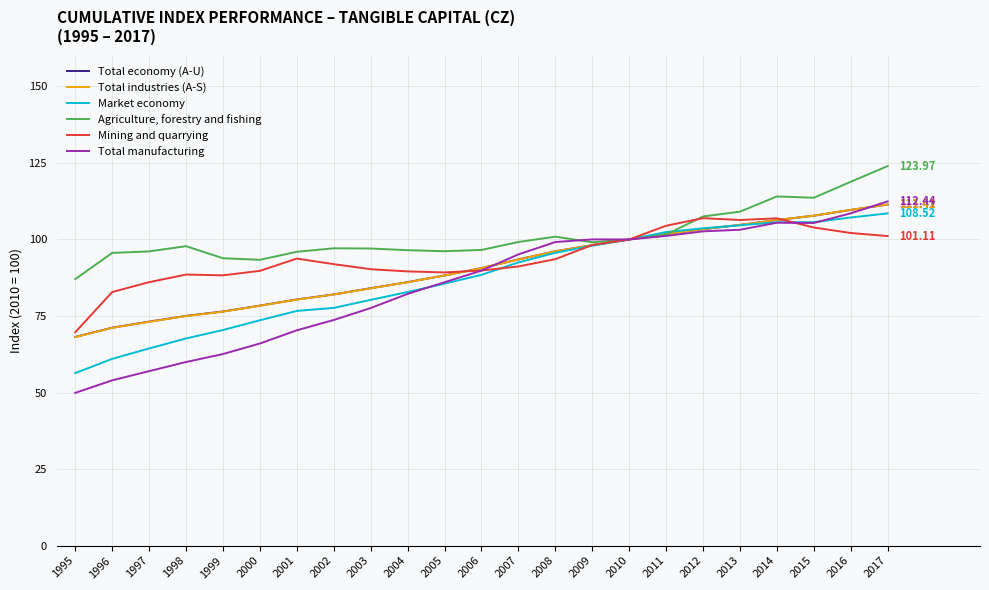

Does the chart display data point markers on the line(s)?

No